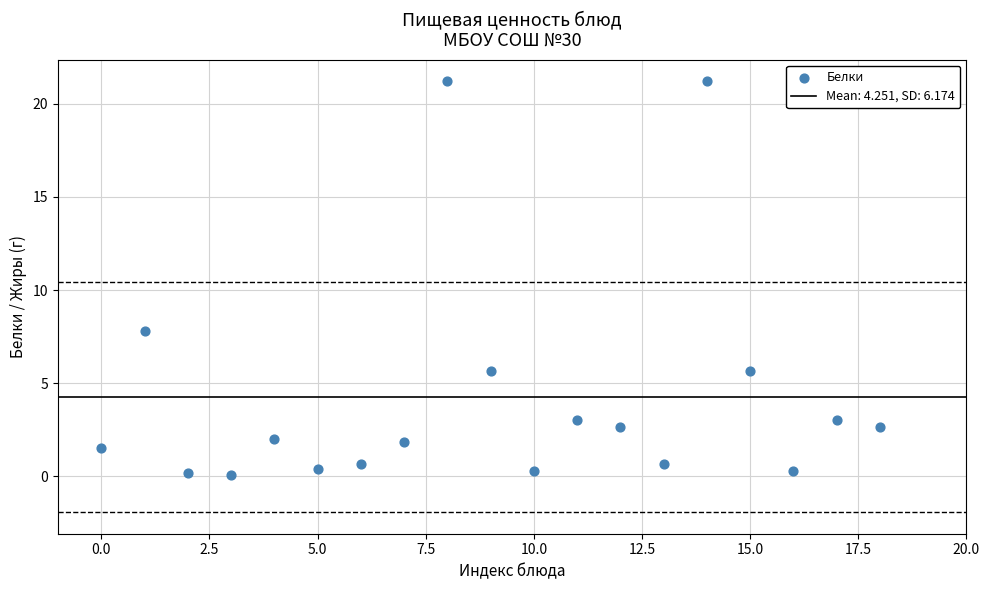

What Y value in the scatter plot is closest to 10?

7.8